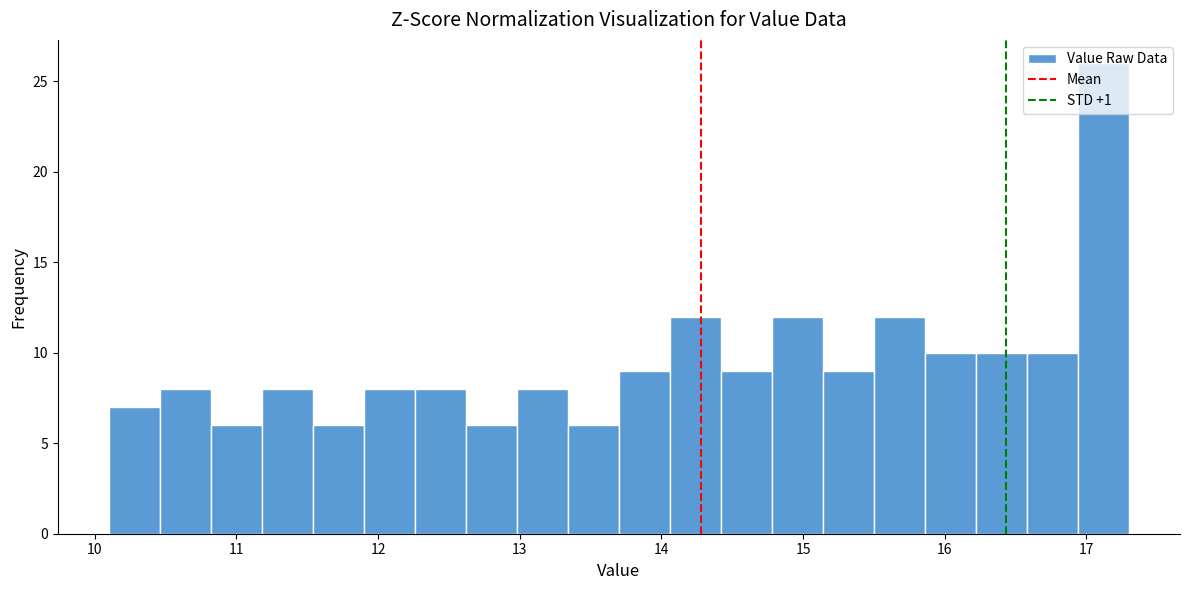

Around what value on the x-axis is the tallest bar? Give the approximate position of its centre, as read against the axis.

17.1